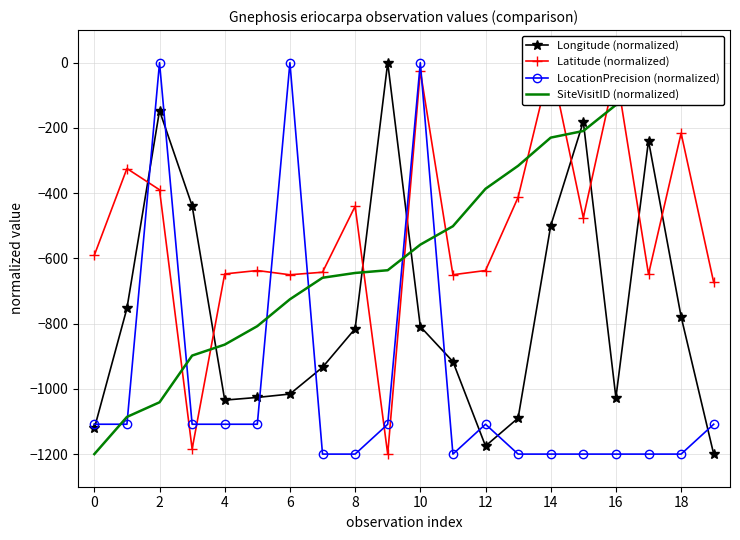

True or false: SiteVisitID (normalized) has more than 0 interior local peaks.

False